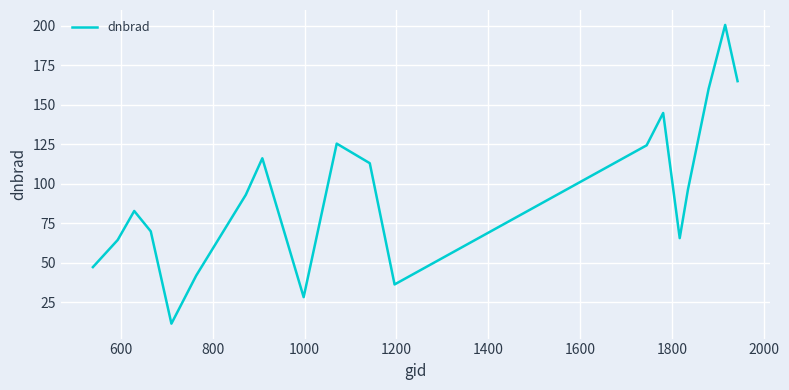

What is the maximum value shown in the chart?

200.6